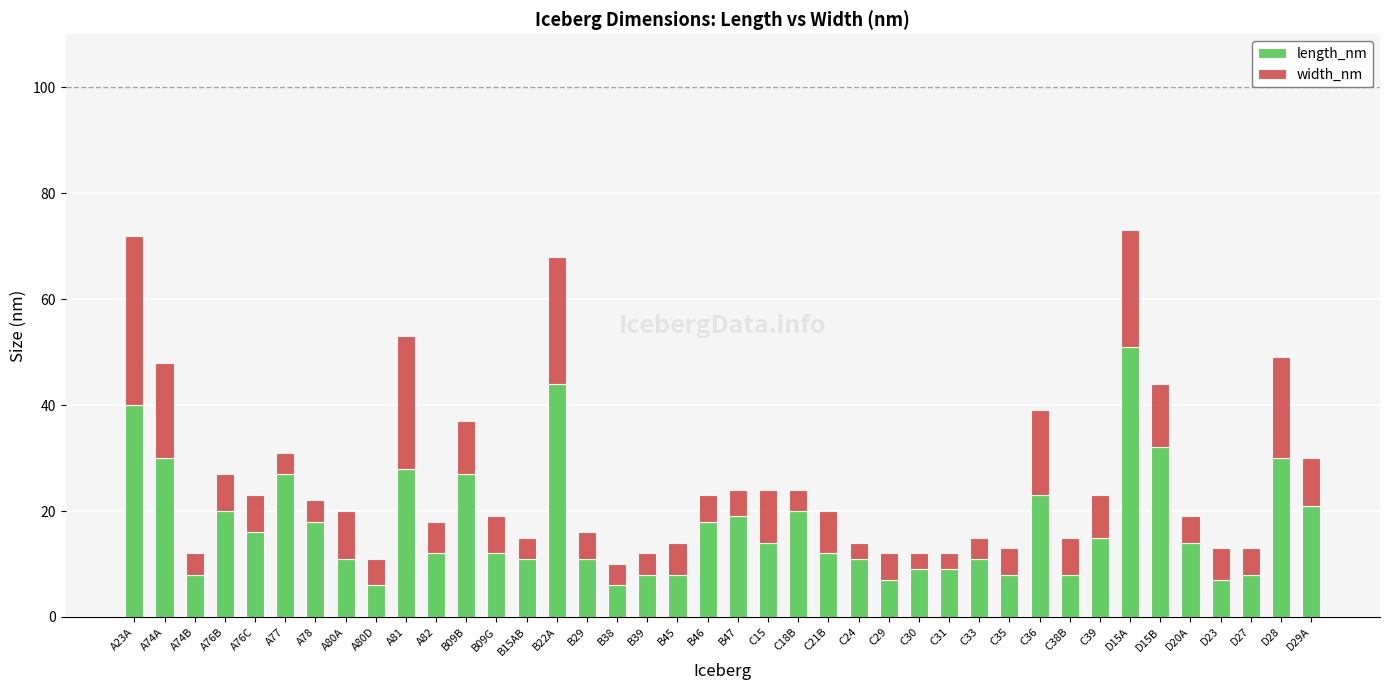

The value of length_nm at D15A is 51. True or false?

True